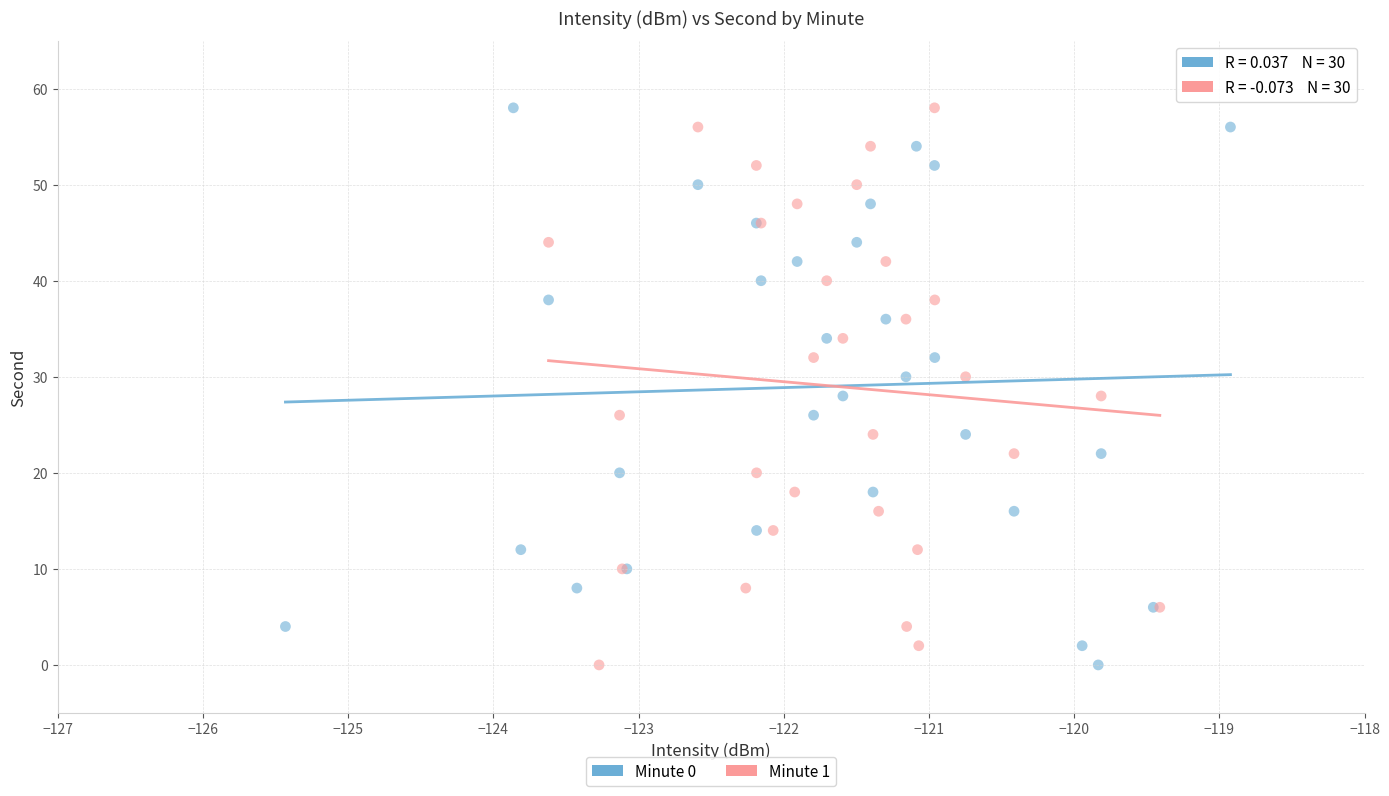

What are all the series names shown in the legend?

Minute 0, Minute 1